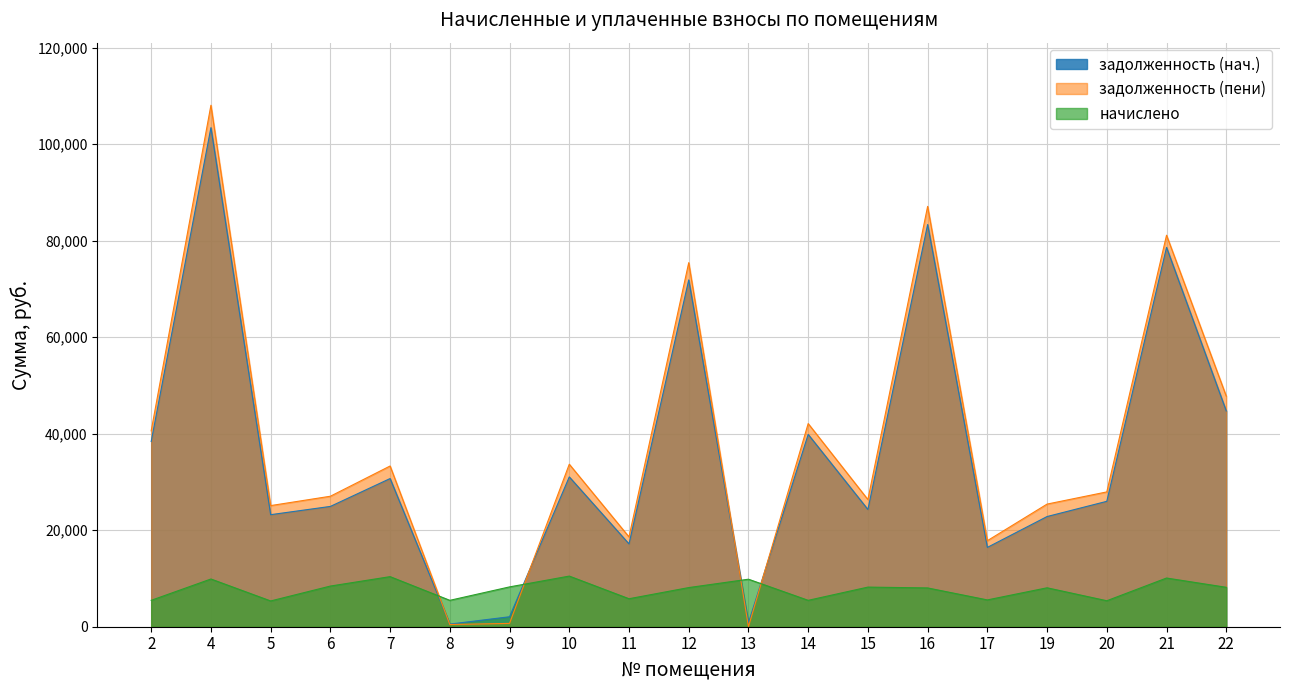

What are all the series names shown in the legend?

задолженность (нач.), задолженность (пени), начислено